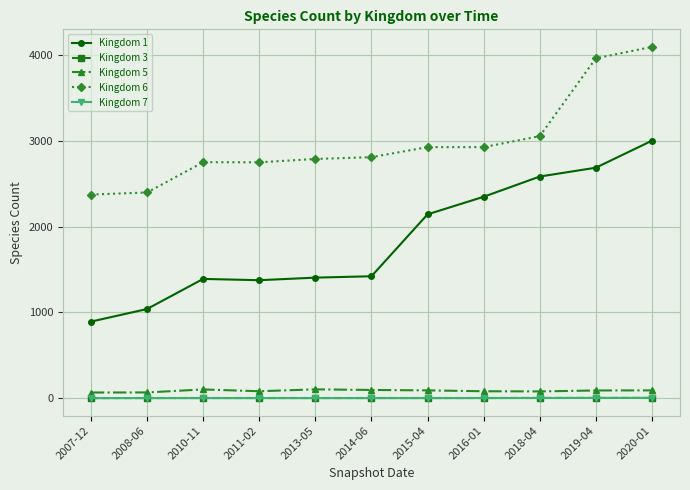

Is the value of Kingdom 3 at 2011-02 greater than the value of Kingdom 6 at 2007-12?

No